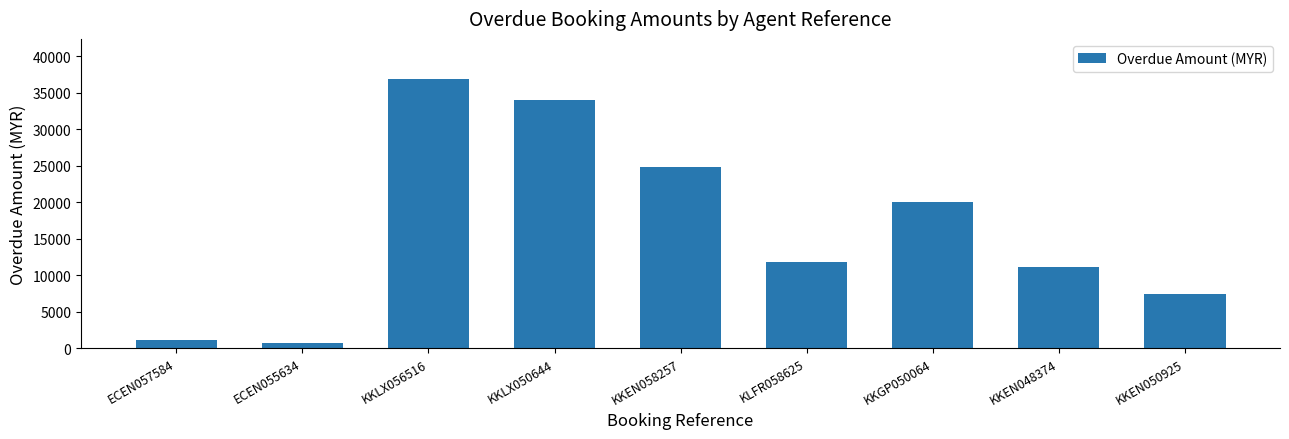

Reading left to right, extract all data points from this chart.

ECEN057584=1144	ECEN055634=647	KKLX056516=36837	KKLX050644=34053	KKEN058257=24801	KLFR058625=11790	KKGP050064=19974	KKEN048374=11175	KKEN050925=7414